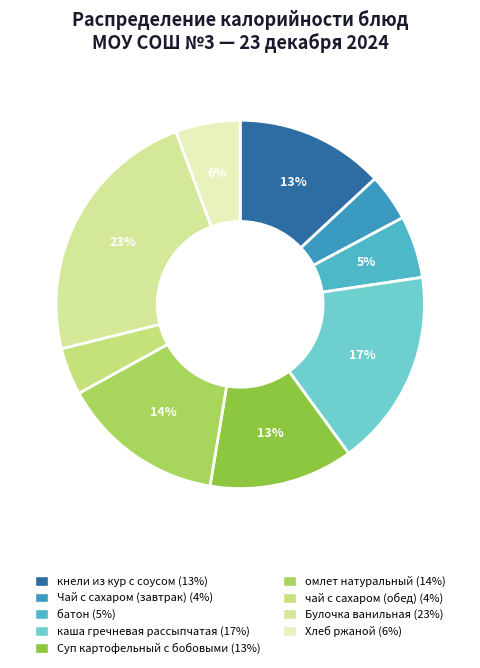

To the nearest percent, what is the combined percentage of Чай с сахаром (завтрак) and кнели из кур с соусом?

17%